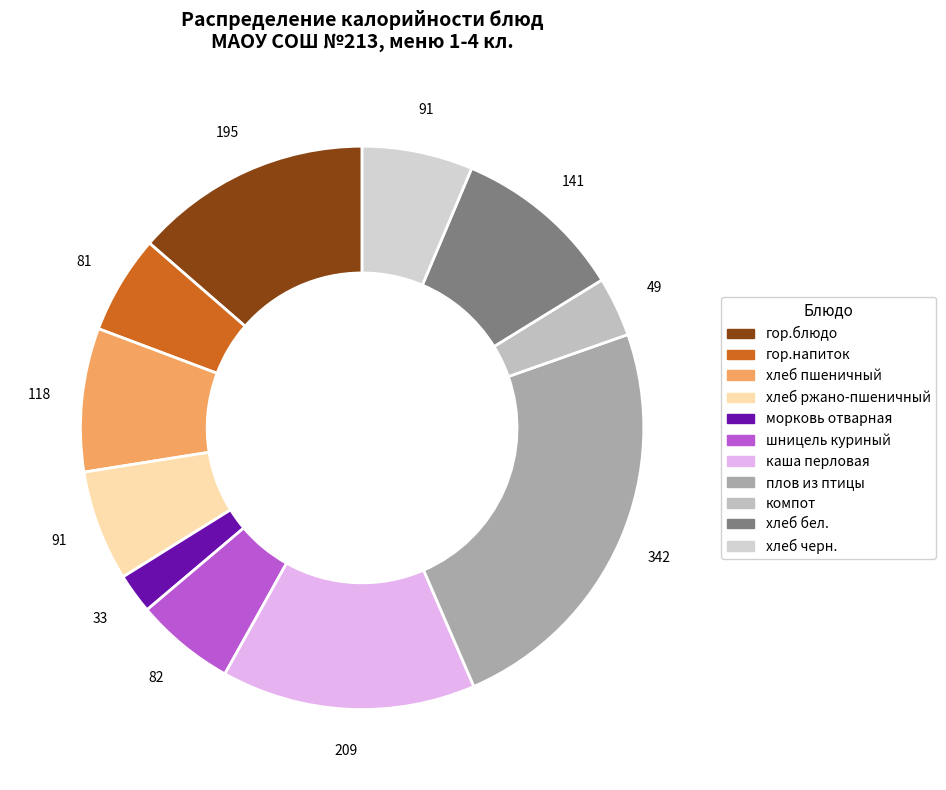

Combined, what portion of the pie is хлеб бел. and морковь отварная?

12.2%